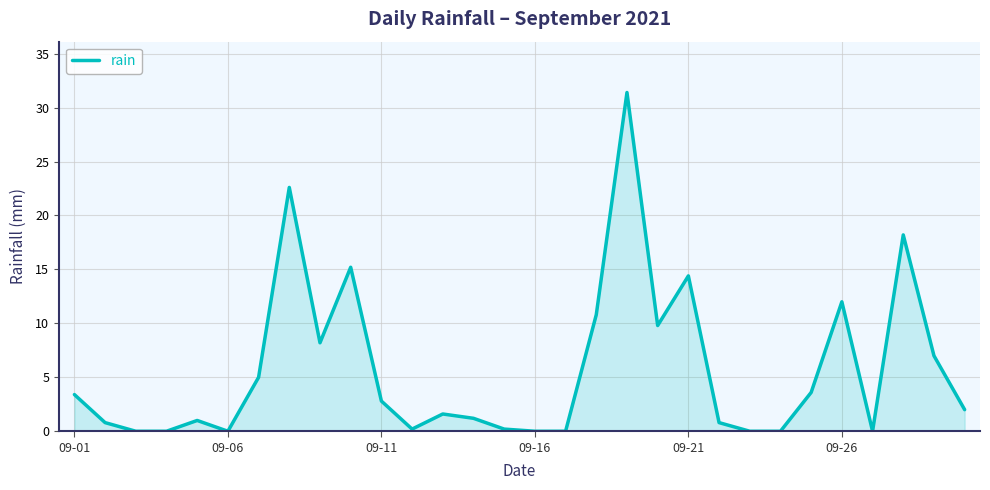

What is the difference between the maximum and minimum values?

31.4